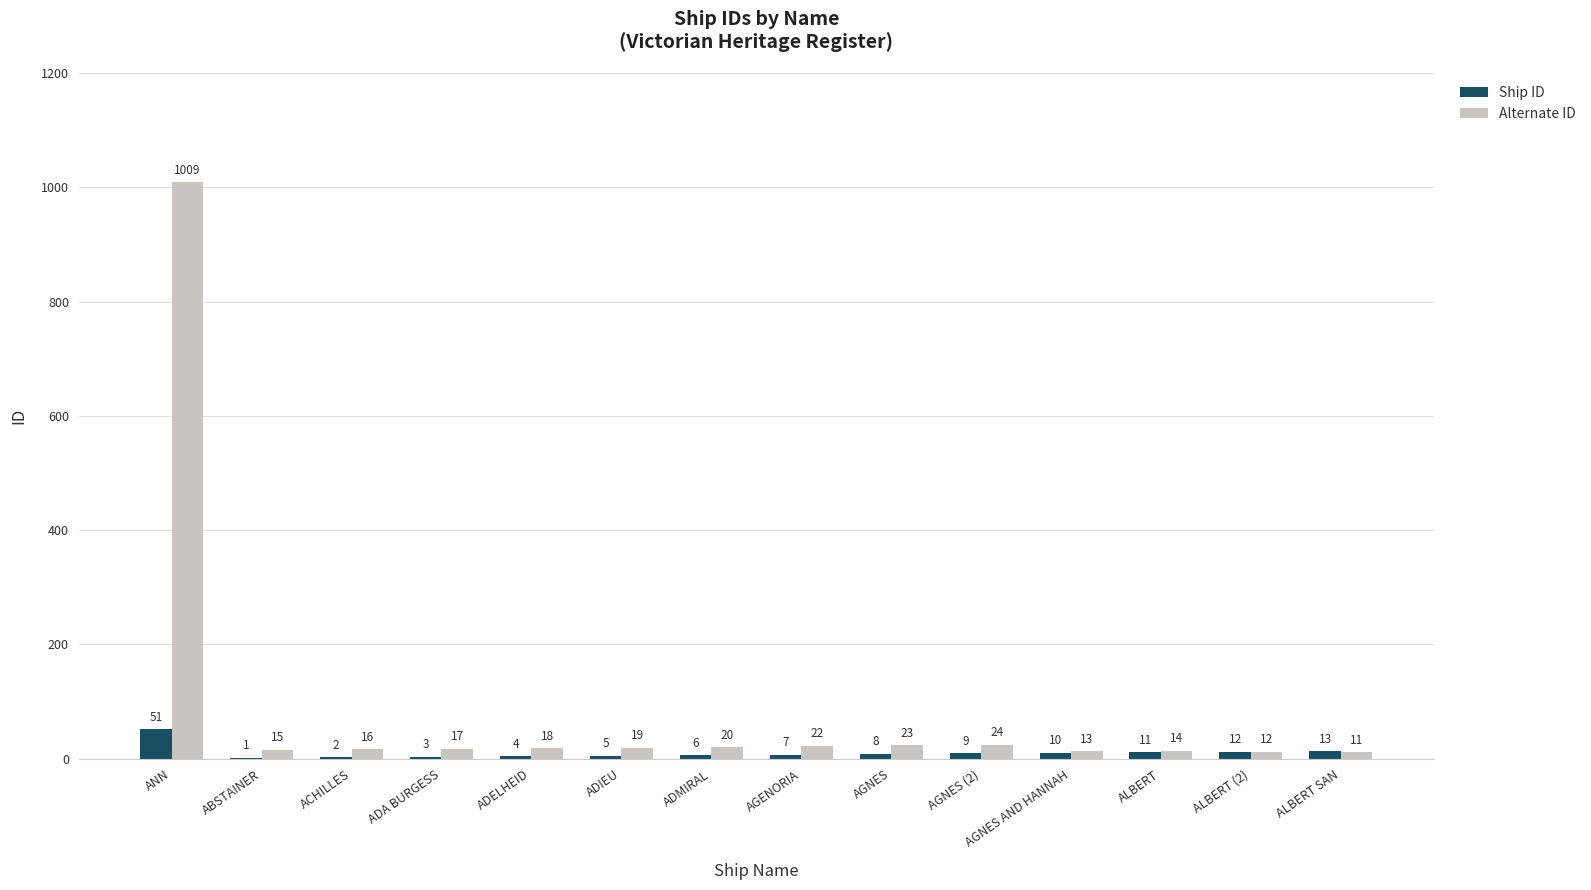

The Ship ID series shows 6 at ADMIRAL. True or false?

True